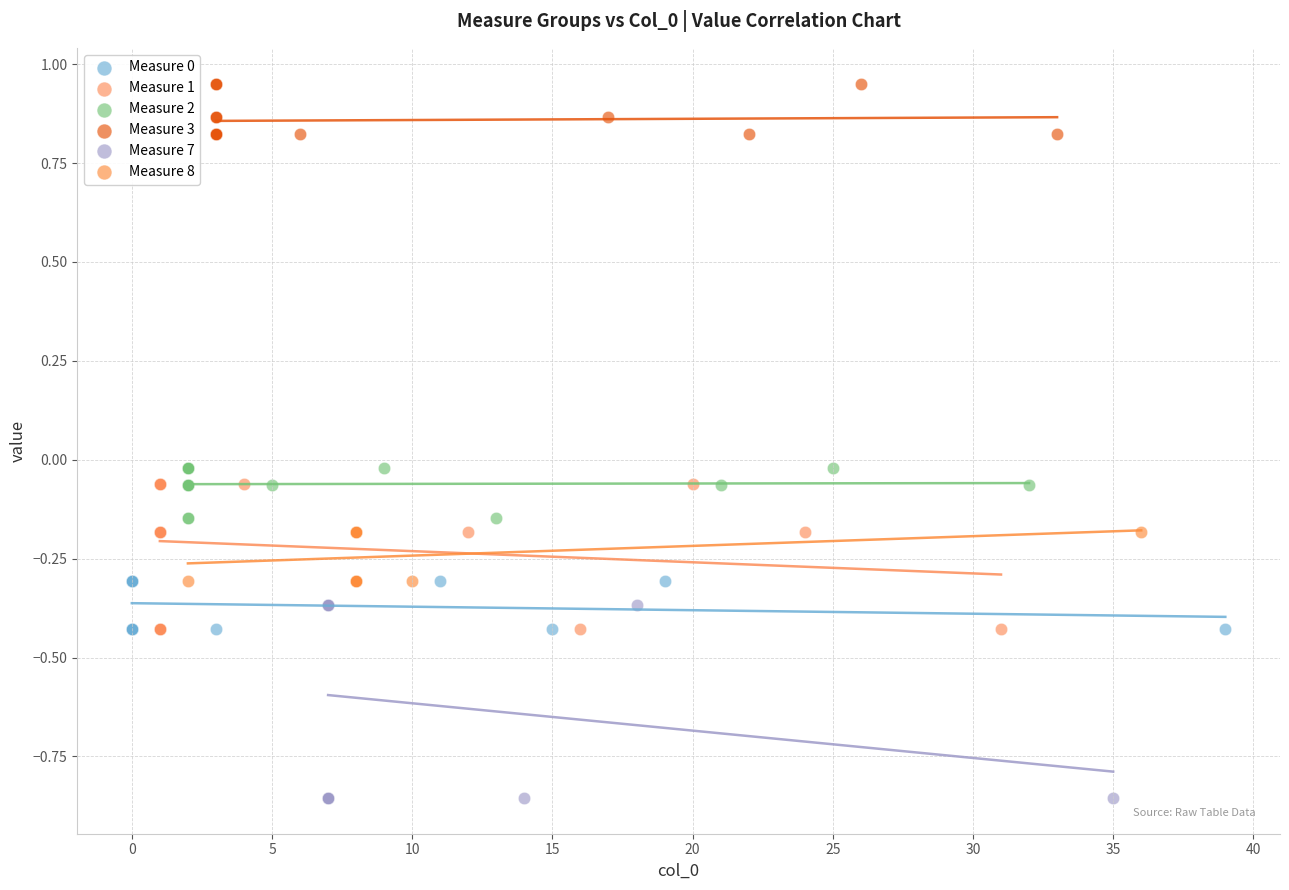

Which series contains the highest Y value?

Measure 3